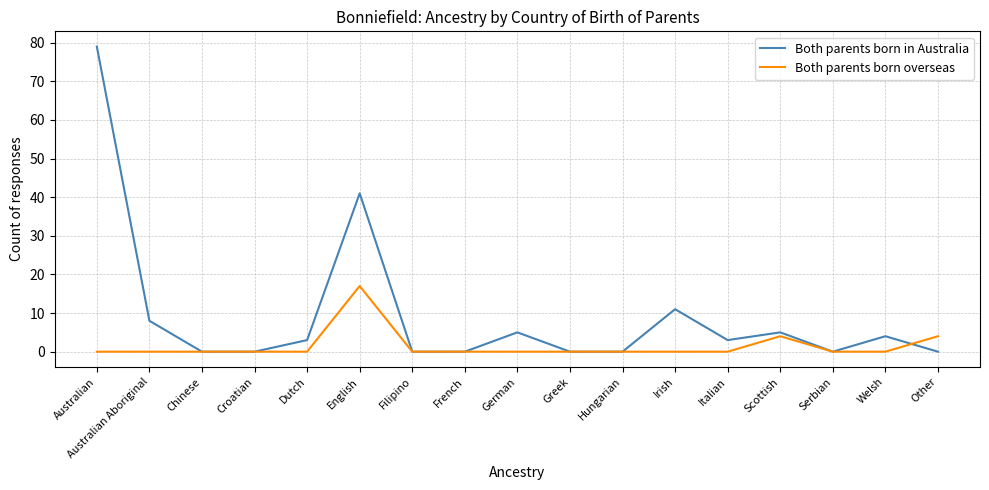

Is it true that Both parents born overseas equals 0 at German?

True